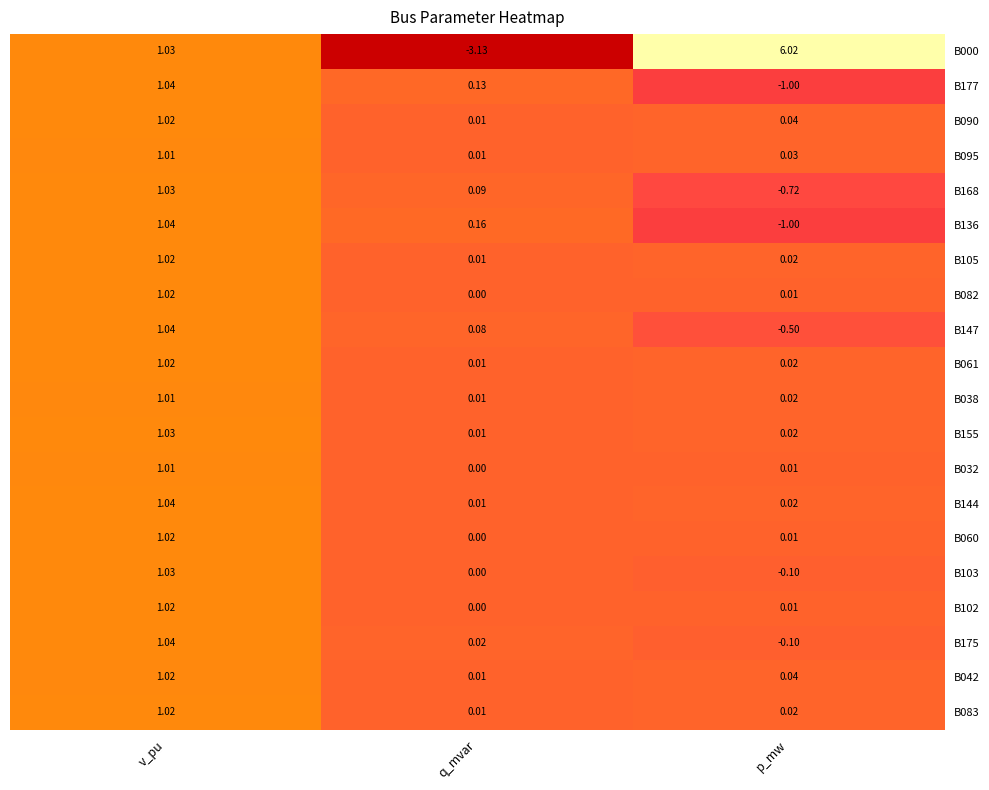

At which label does B103 reach its minimum?

p_mw